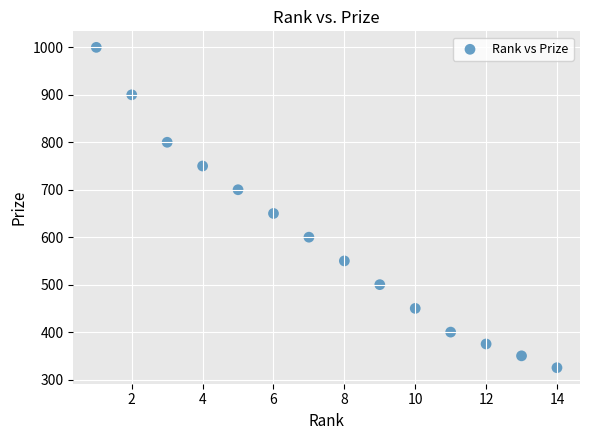

What is the range of Y values (max minus min)?

675